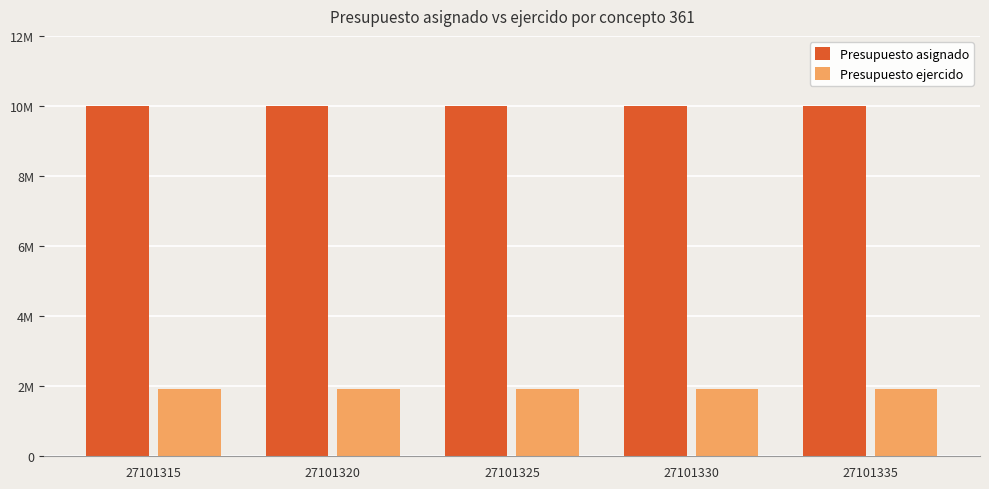

What is the sum of all Presupuesto ejercido values?

9633335